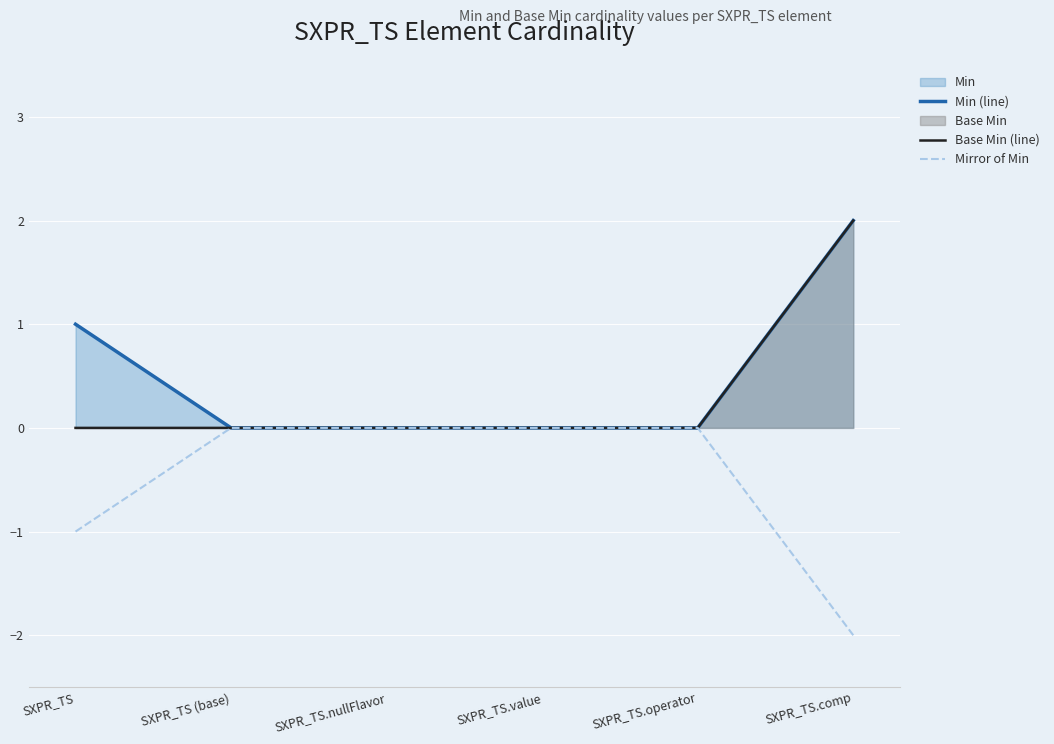

Is it true that Base Min (line) equals 0 at SXPR_TS?

True